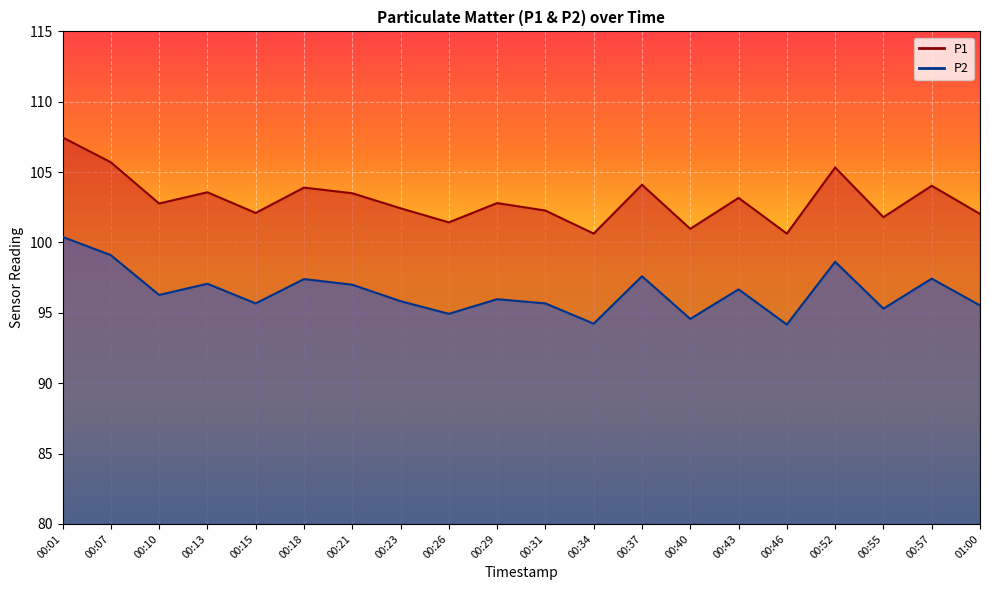

What is the sum of all P2 values?

1929.4